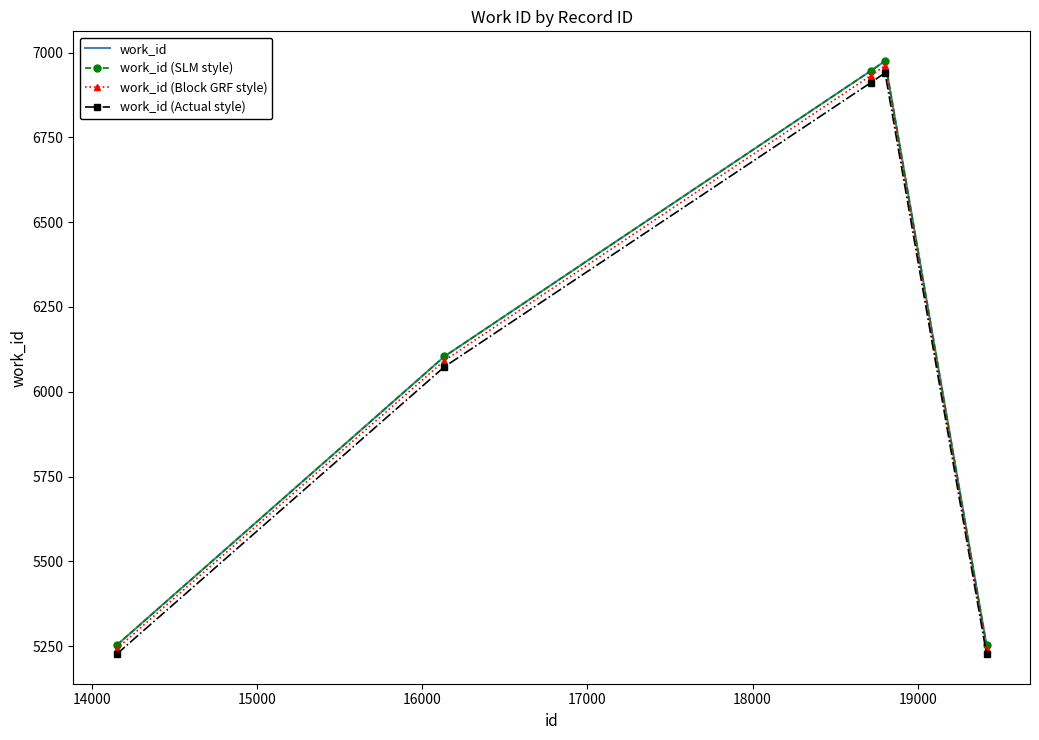

True or false: work_id (SLM style) and work_id (Actual style) cross at least once.

False